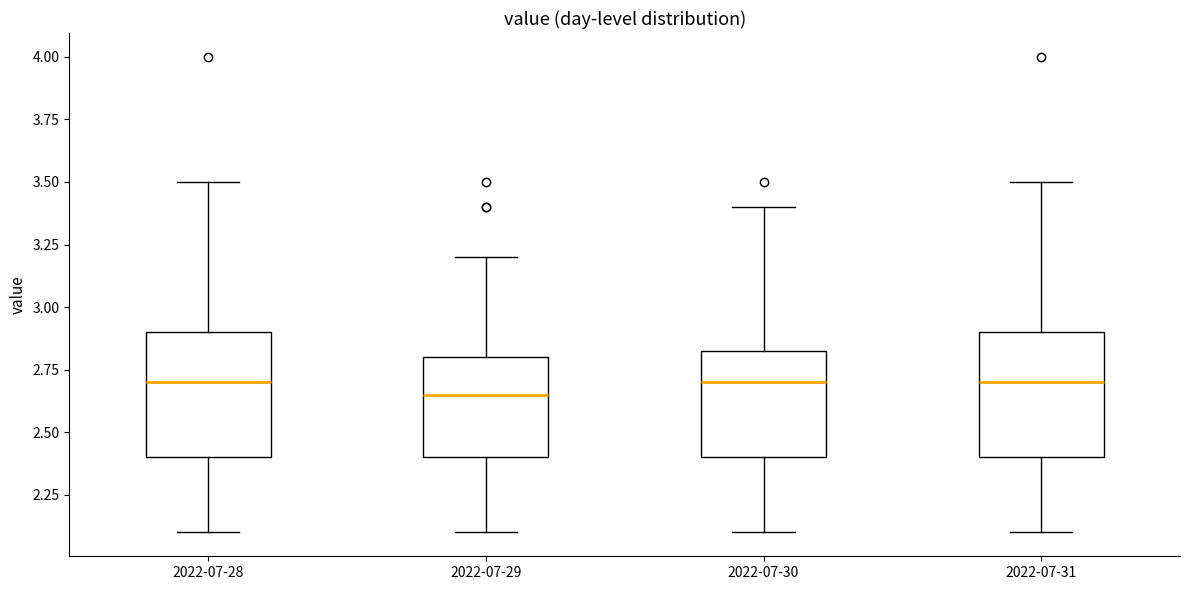

Reading left to right, transcribe this box plot: for each box, give where its median line is, the range the box spans, and where its two whiskers end, as read against the y-axis. The values are not printed on the chart, so give them approximately, as read against the axis.

2022-07-28: median 2.70, box 2.40 to 2.90, whiskers 2.10 to 3.50
2022-07-29: median 2.65, box 2.40 to 2.80, whiskers 2.10 to 3.20
2022-07-30: median 2.70, box 2.40 to 2.85, whiskers 2.10 to 3.40
2022-07-31: median 2.70, box 2.40 to 2.90, whiskers 2.10 to 3.50